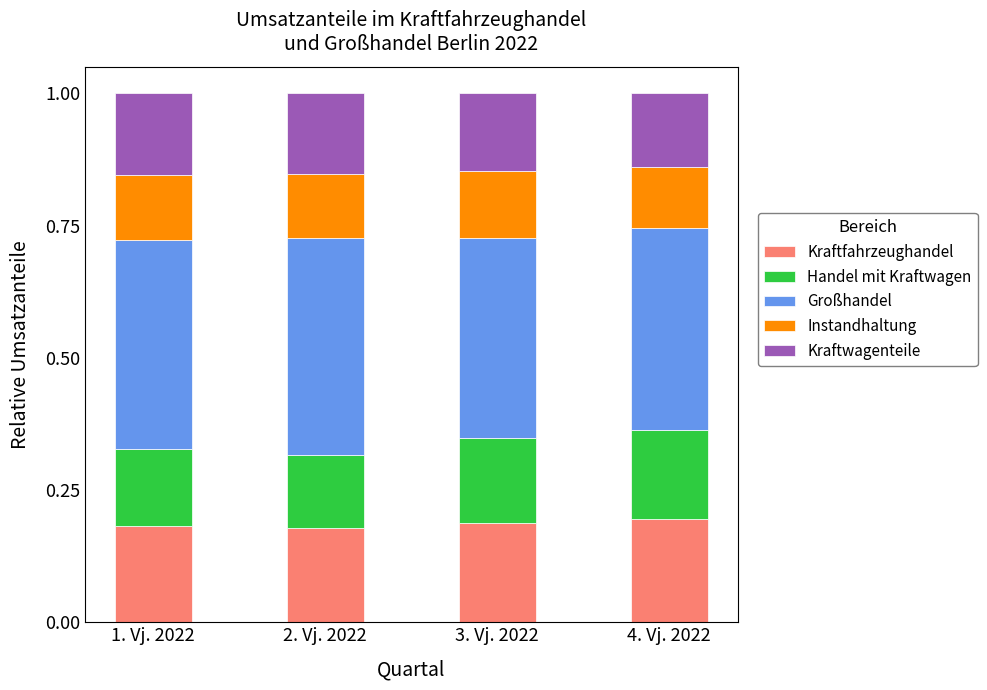

Is it true that Kraftfahrzeughandel equals 0.2 at 4. Vj. 2022?

True